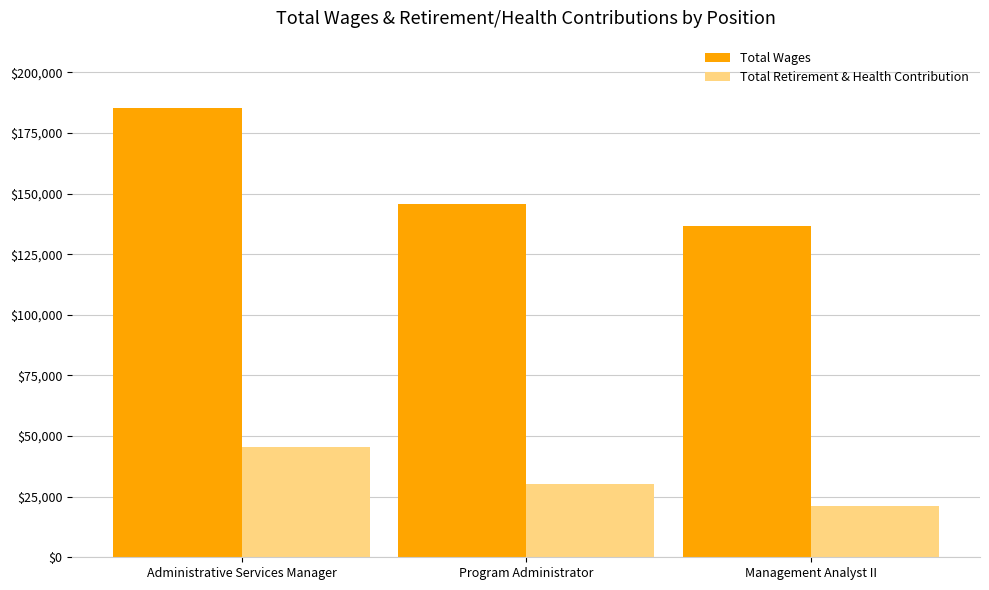

Reading left to right, list all the values displayed in this chart.

Total Wages: 185243	145544	136634
Total Retirement & Health Contribution: 45395	30236	21337